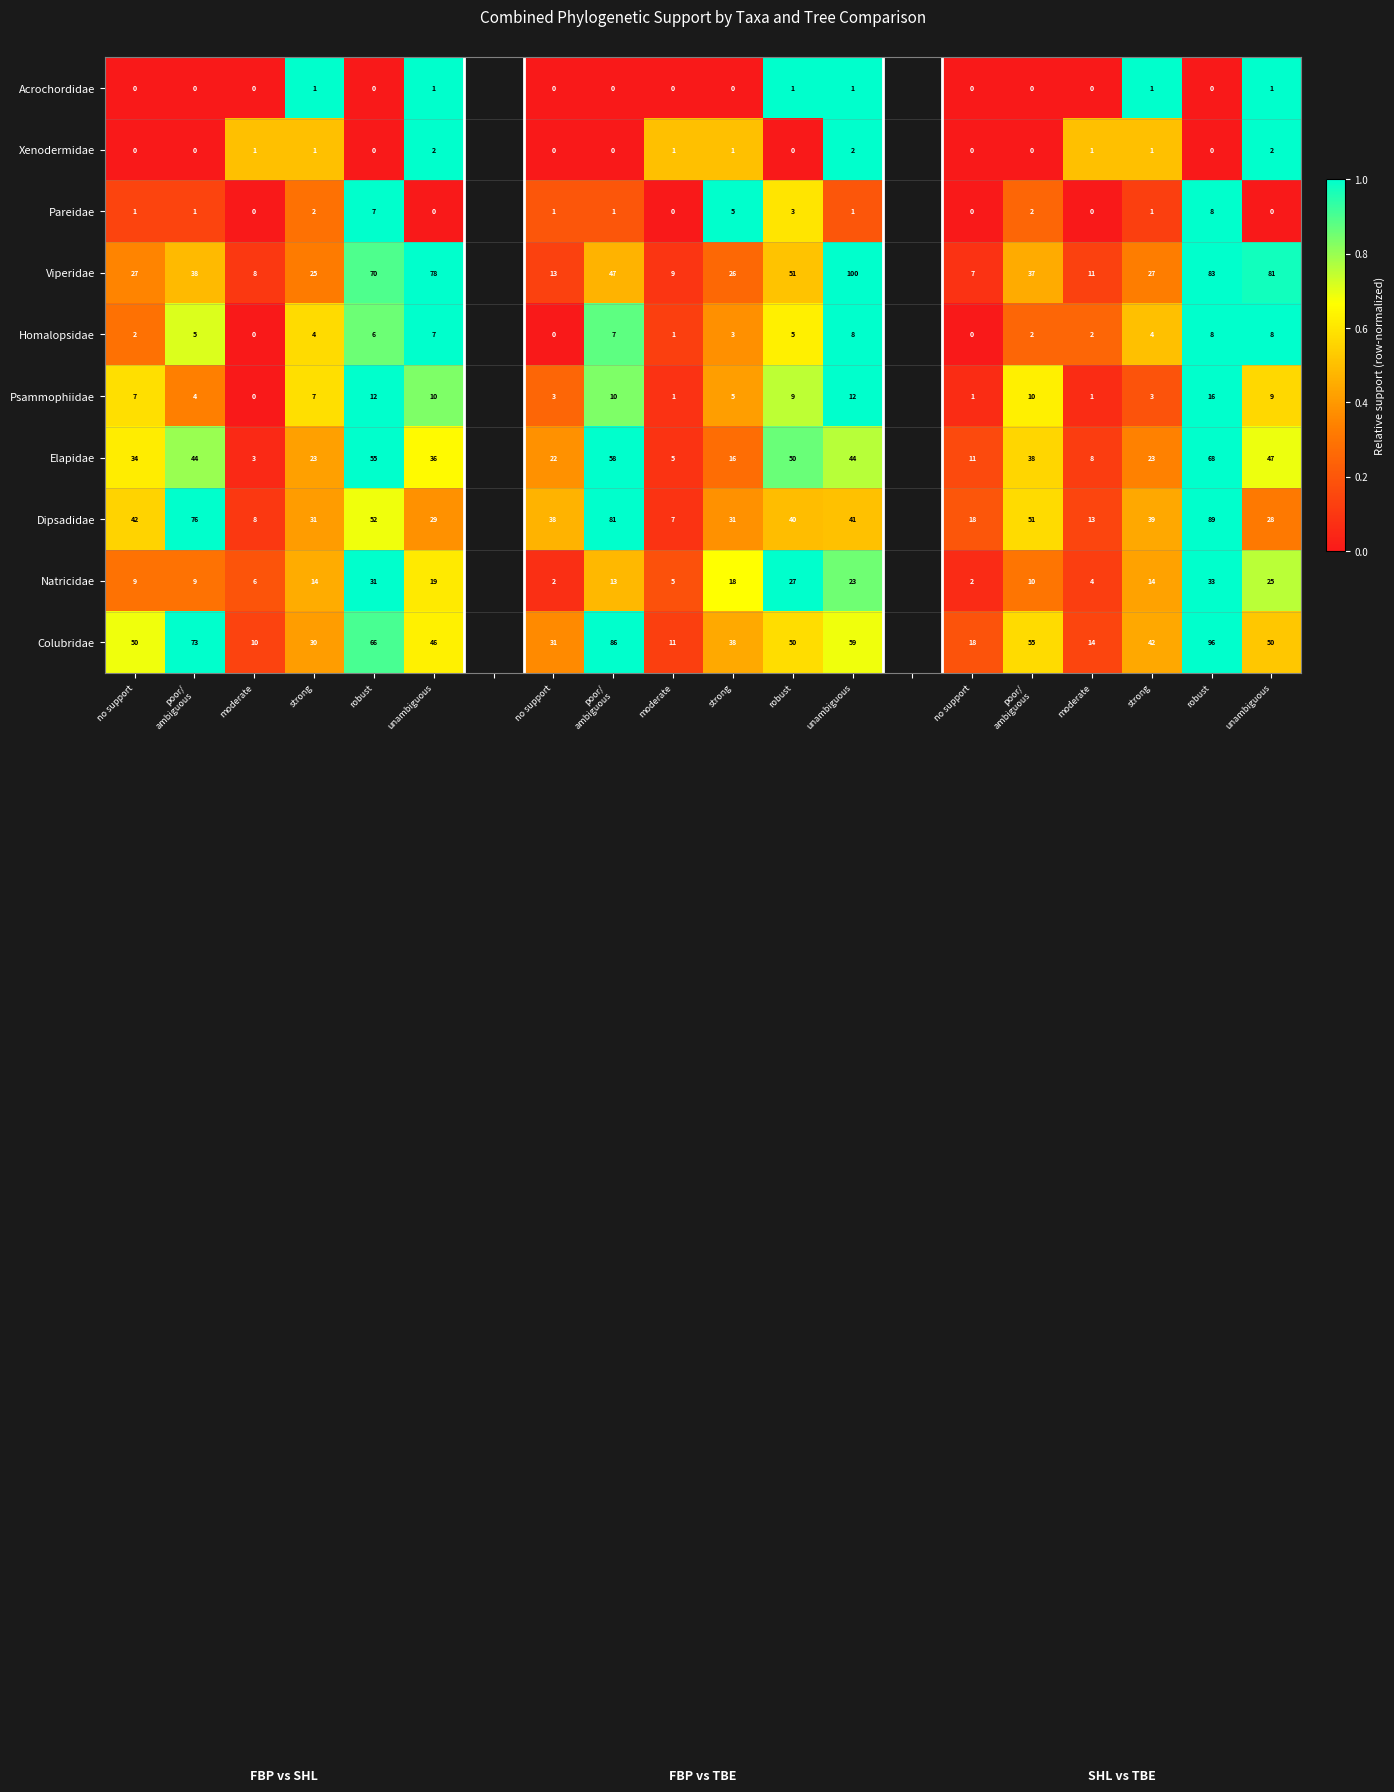

What is the approximate value of Colubridae at unambiguous?

0.6